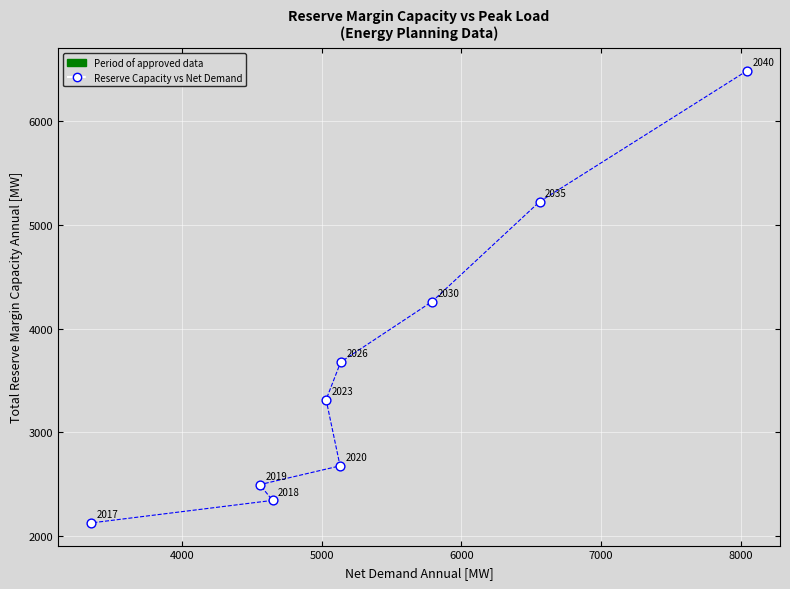

What Y value in the scatter plot is closest to 4308?

4262.2